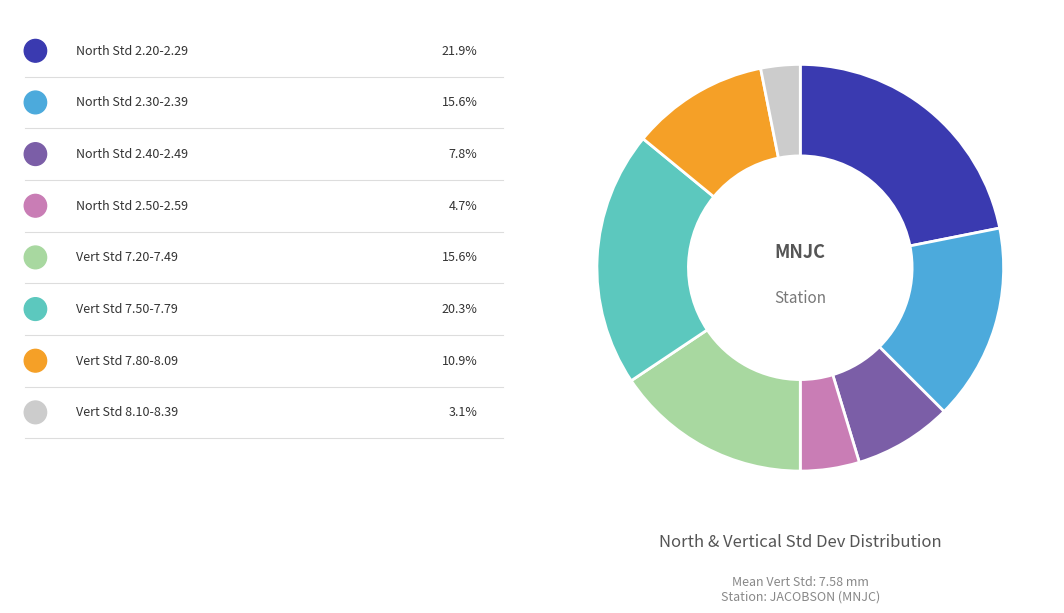

Is there any slice that represents more than half of the pie?

No